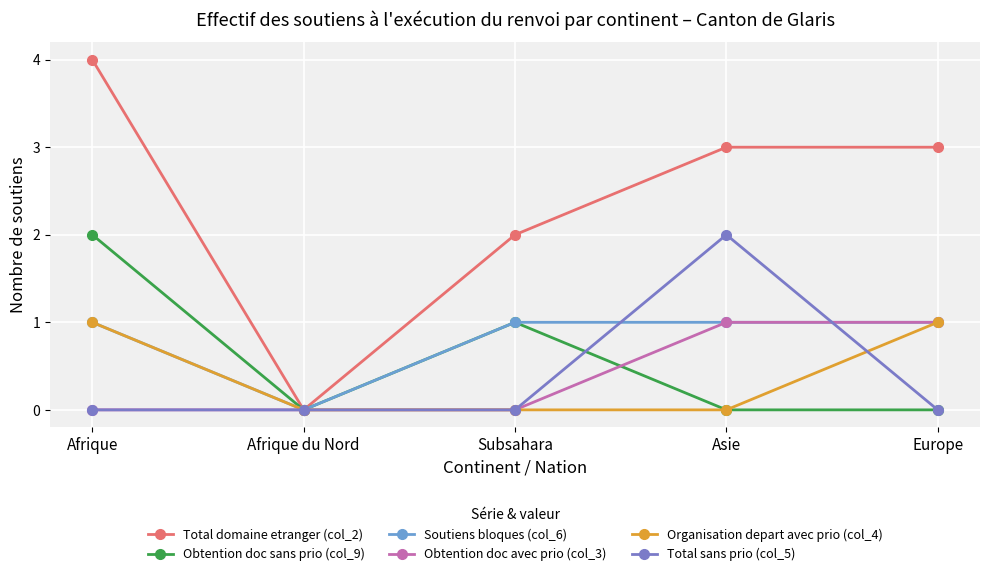

What is the total value across all series at Subsahara?

4